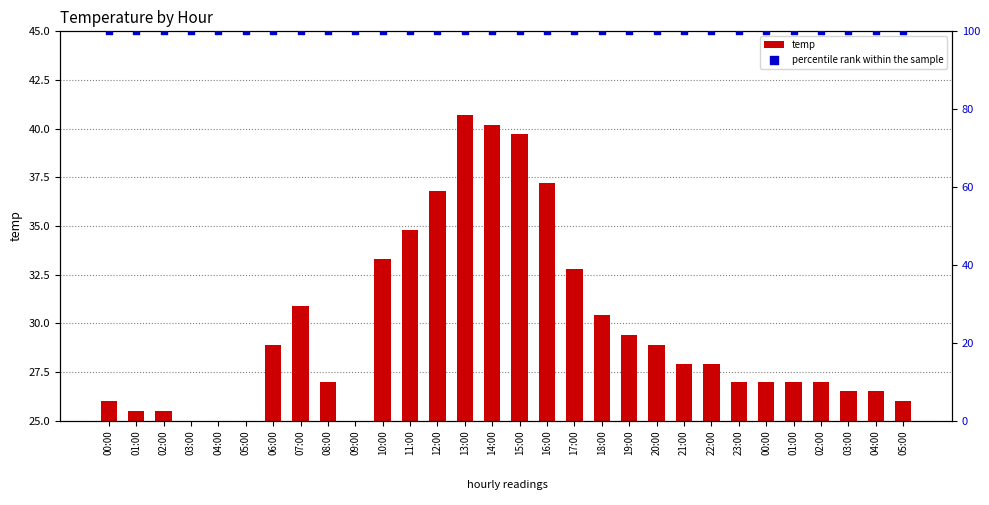

What is the total value across all series at 04:00?

125.0